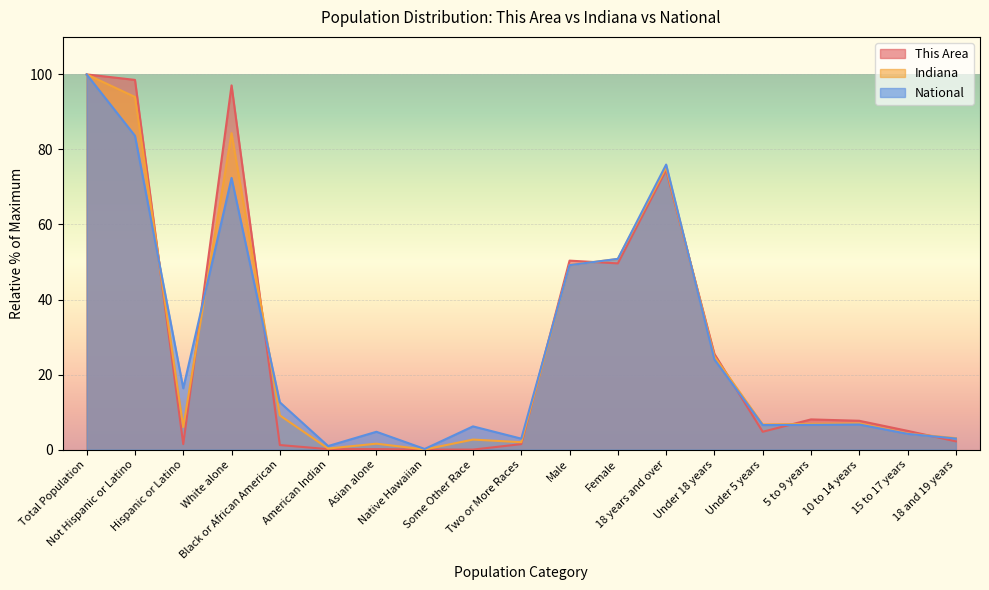

What is the difference between the highest and lowest values at Hispanic or Latino?

14.9